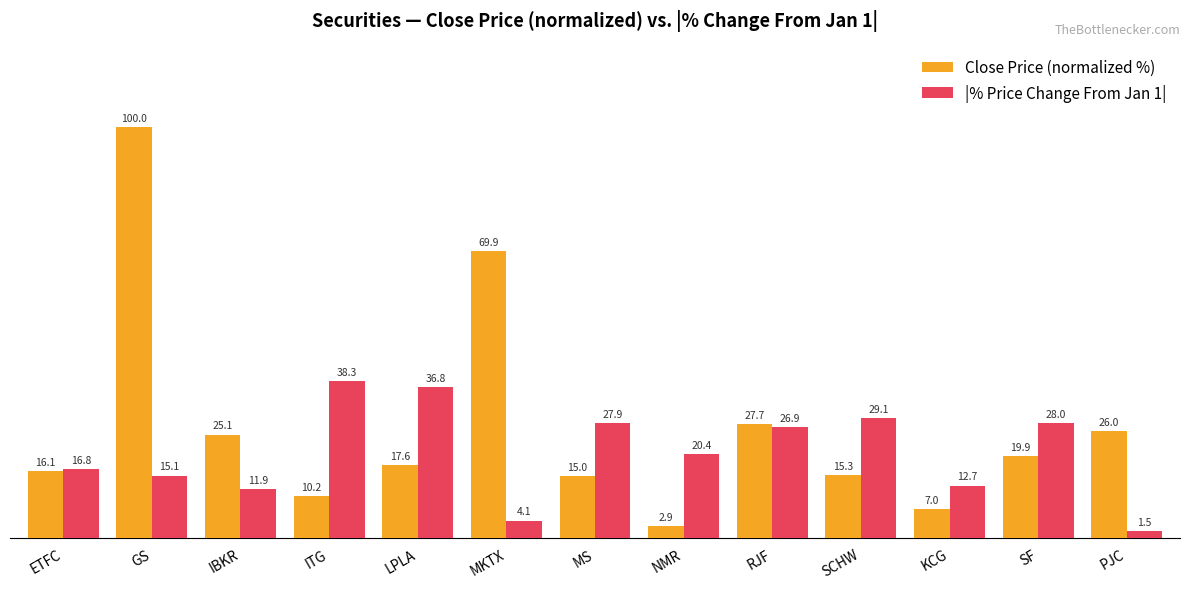

What is the value of the Close Price (normalized %) bar at the 9th from the left?

27.7